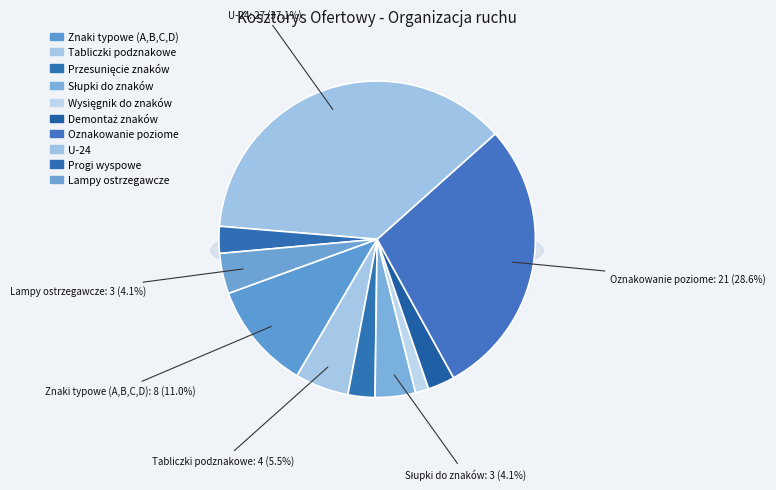

What is the change in value from Wysięgnik do znaków to U-24?

+26.0